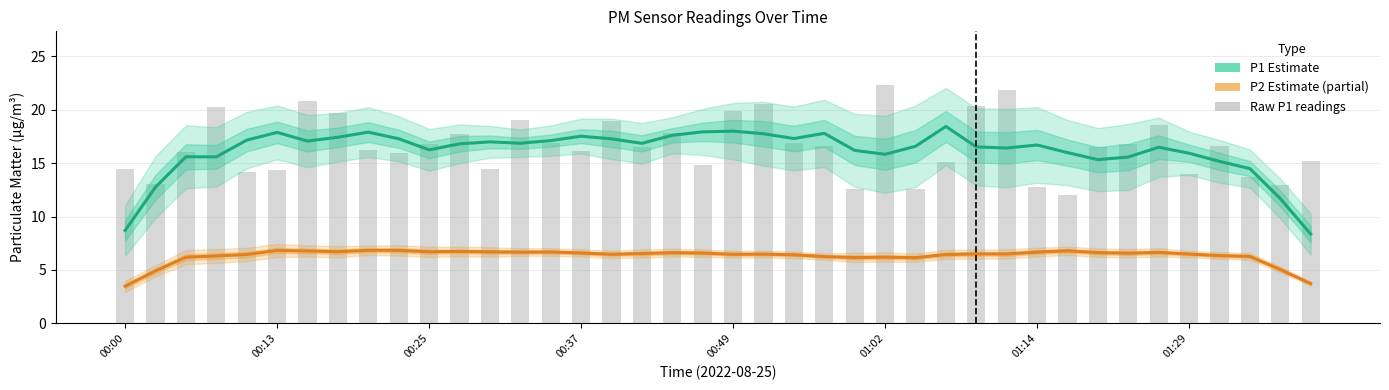

What position from the left is 00:13?

6